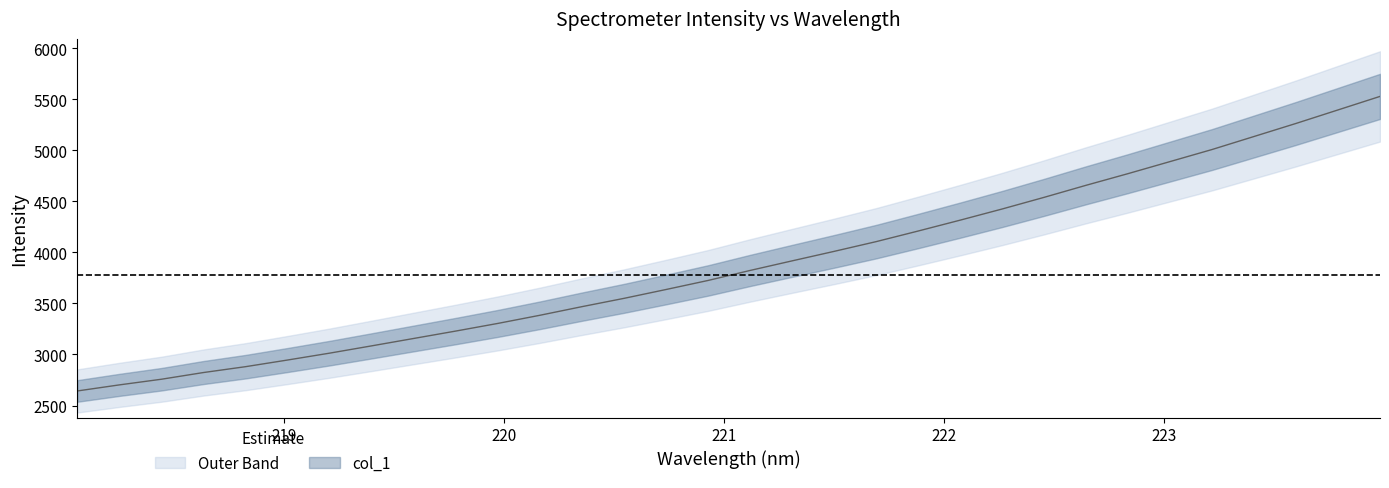

What is the label of the 23rd point from the right?

219.7801